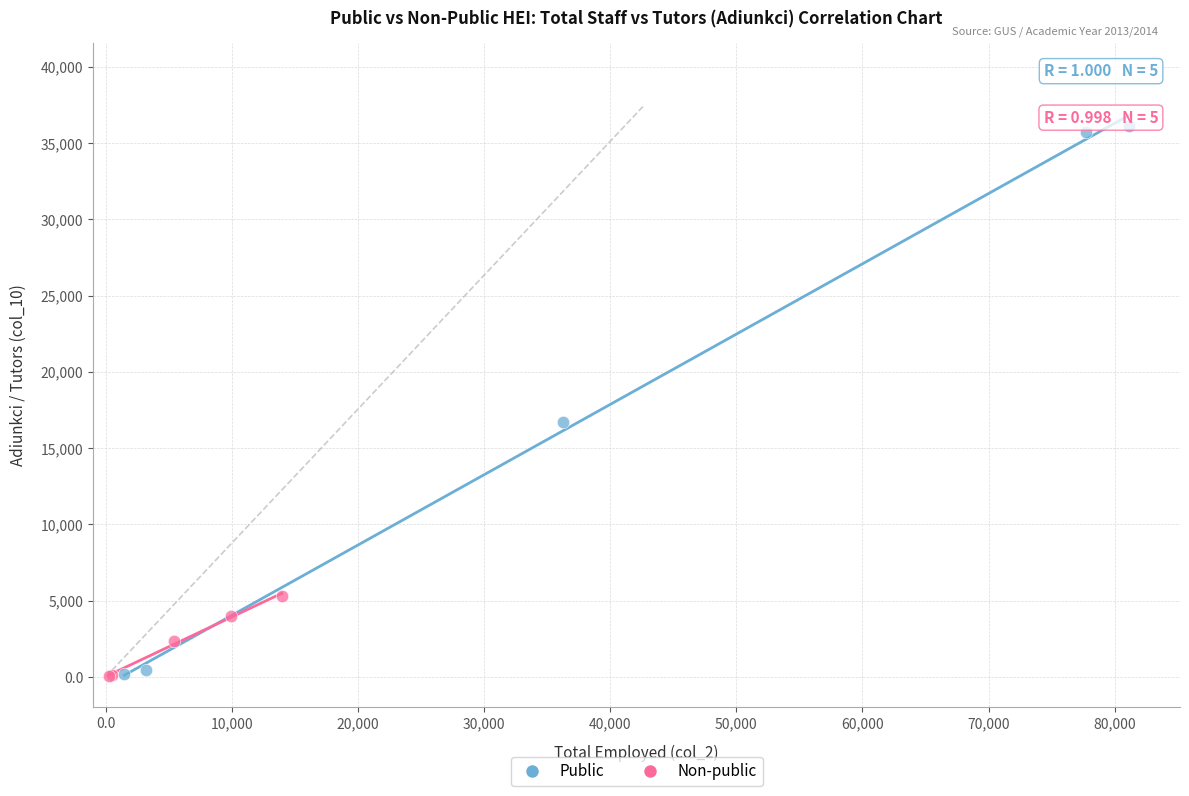

Which series has the largest Y range (max minus min)?

Public